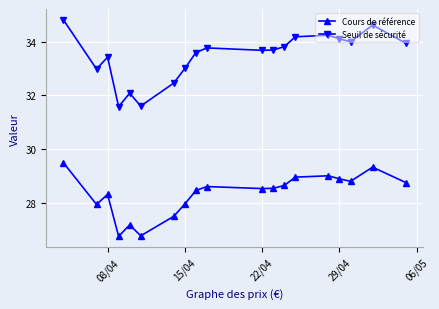

Which series has the largest total across all categories?

Seuil de sécurité